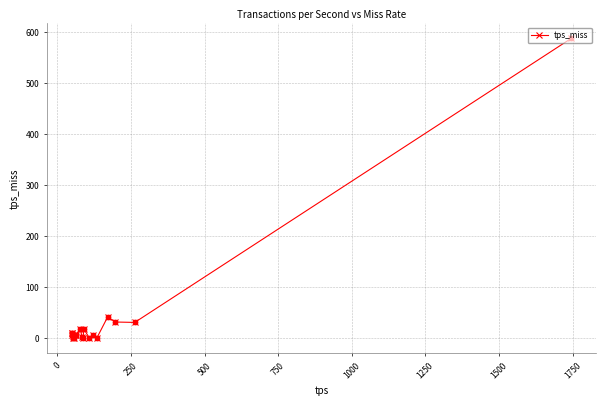

What is the maximum value shown in the chart?

588.1